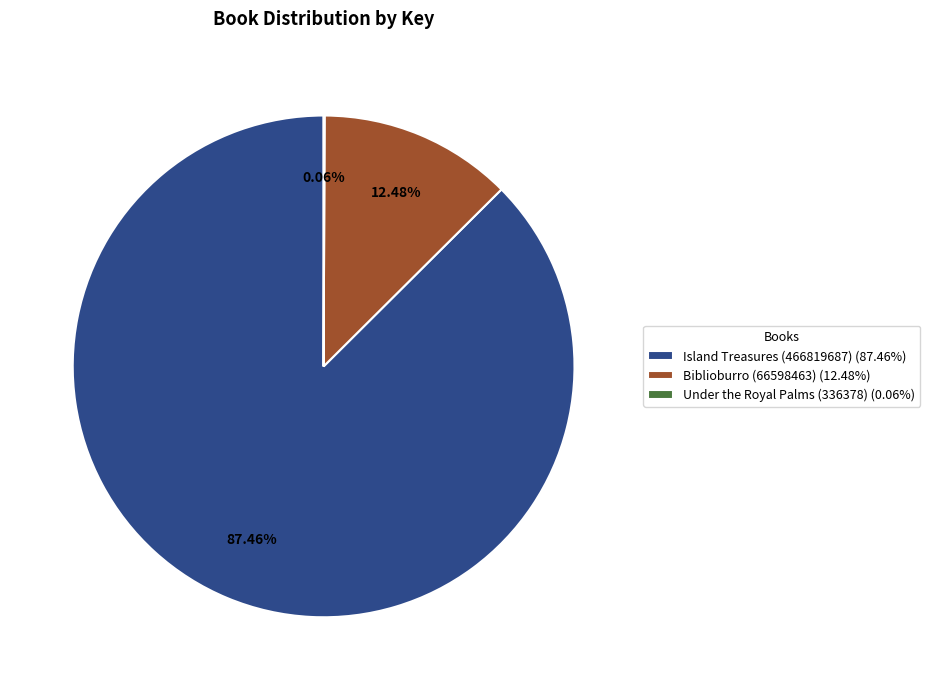

Is there any slice that represents more than half of the pie?

Yes